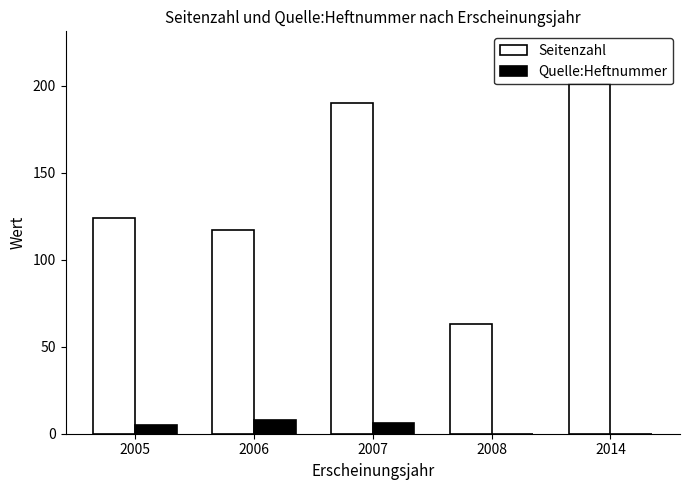

What is the sum of the Quelle:Heftnummer values at 2014 and 2005?

5